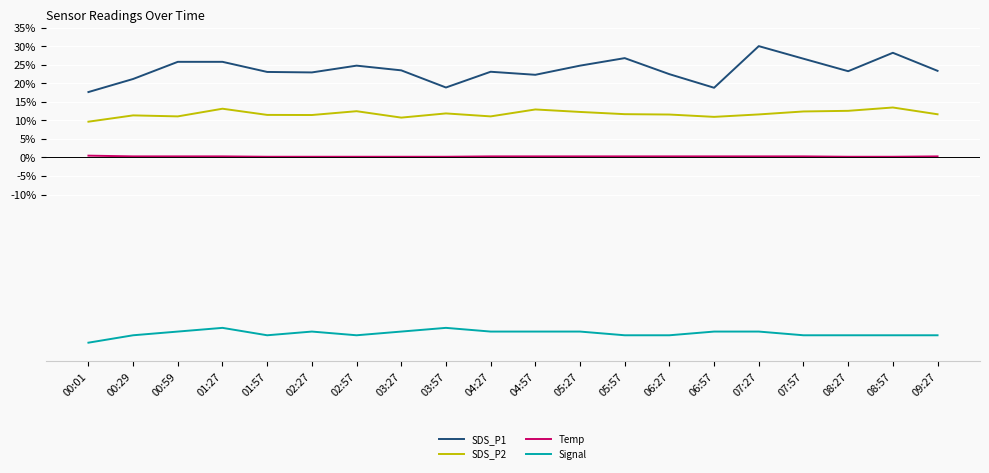

What is the smallest value displayed?

-50.0